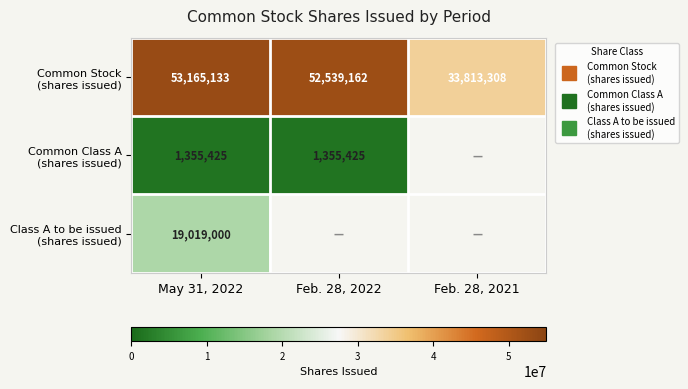

Is the value of Class A to be issued (shares issued) at May 31, 2022 greater than the value of Common Class A (shares issued) at Feb. 28, 2021?

No